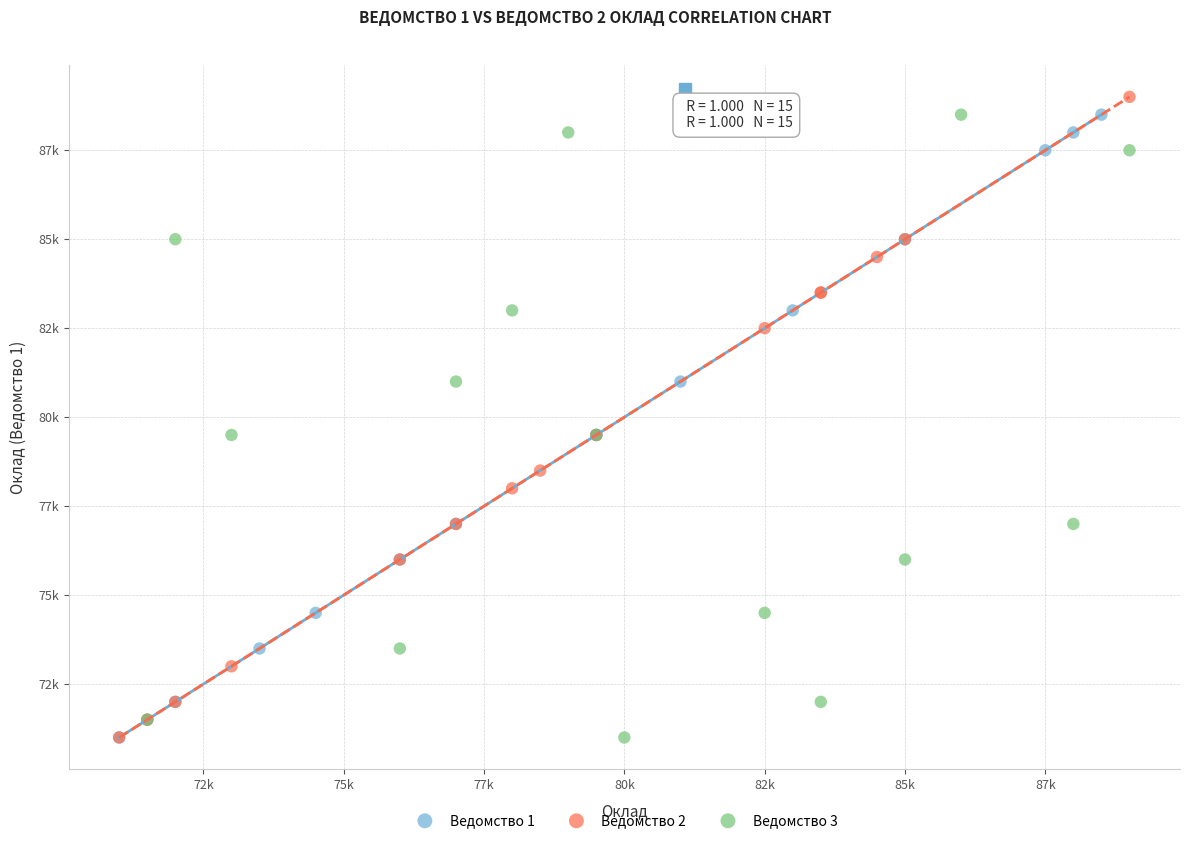

Which series contains the highest Y value?

Ведомство 2